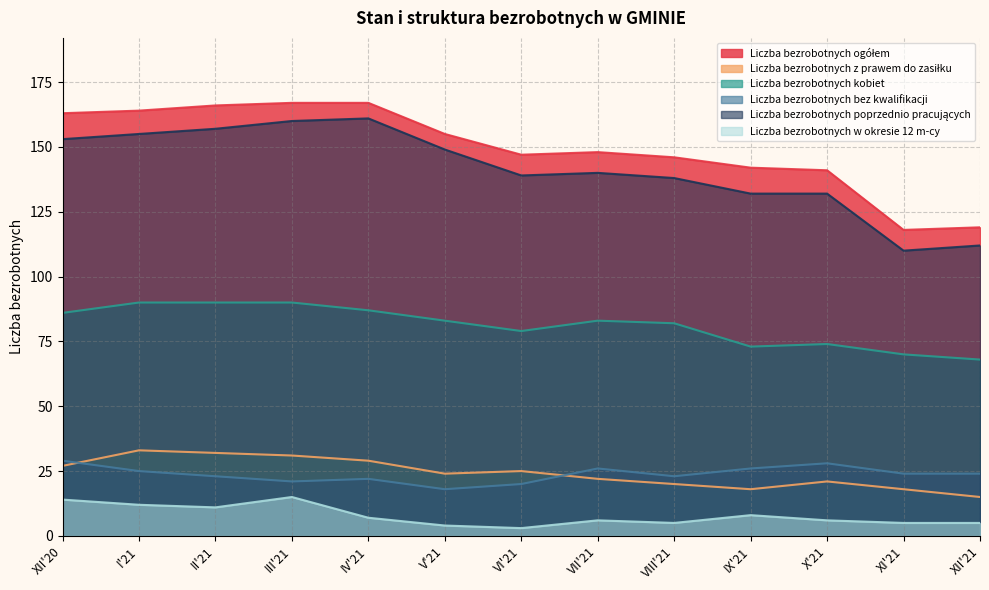

True or false: Liczba bezrobotnych w okresie 12 m-cy has more than 2 points higher than both neighbors.

True